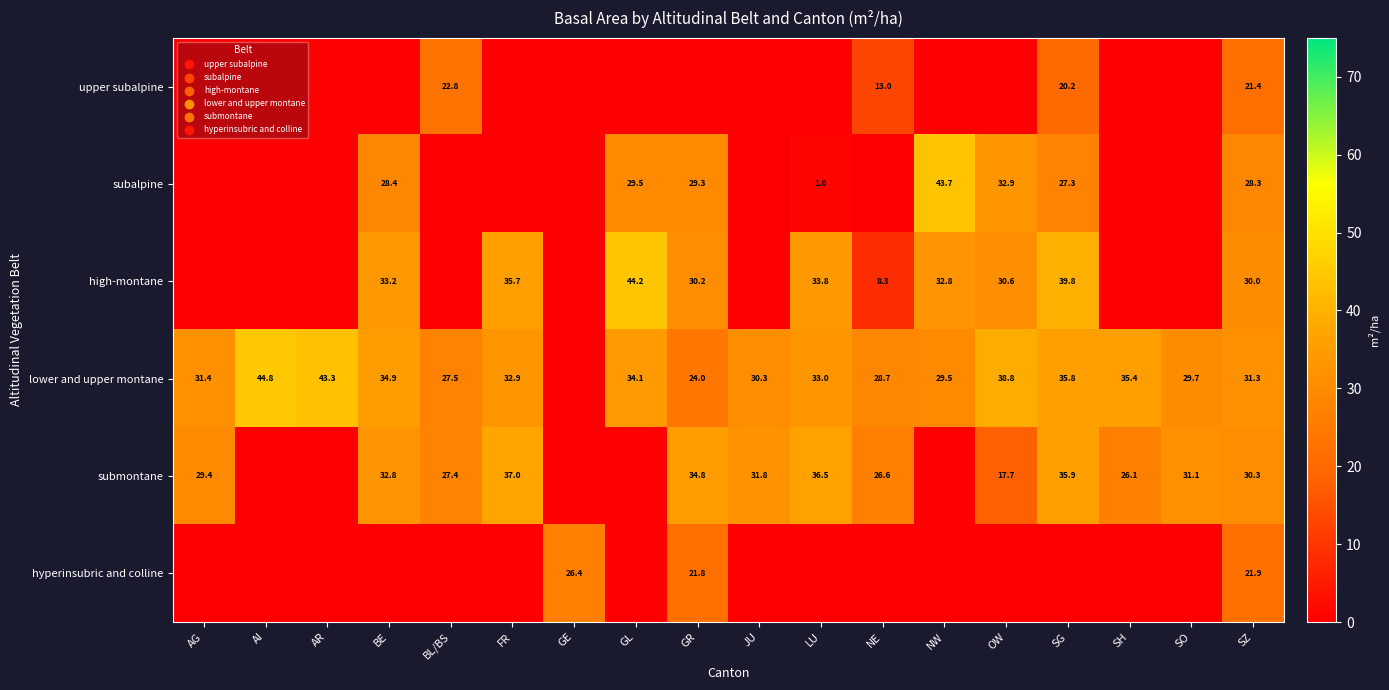

The value of high-montane at BE is 33.2. True or false?

True